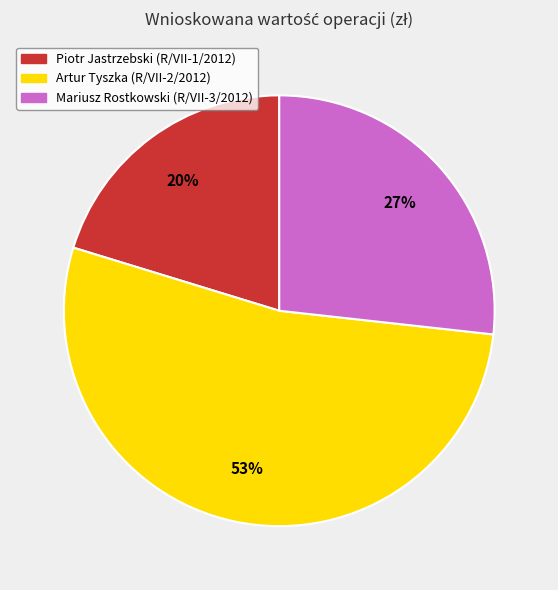

Is there any slice that represents more than half of the pie?

Yes